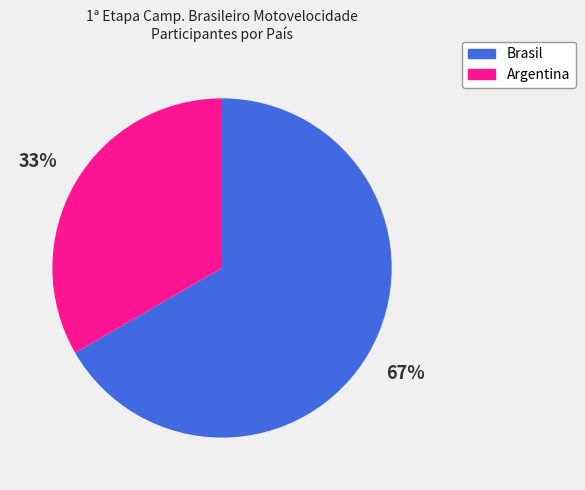

What is the ratio of the value at Argentina to the value at Brasil?

0.5